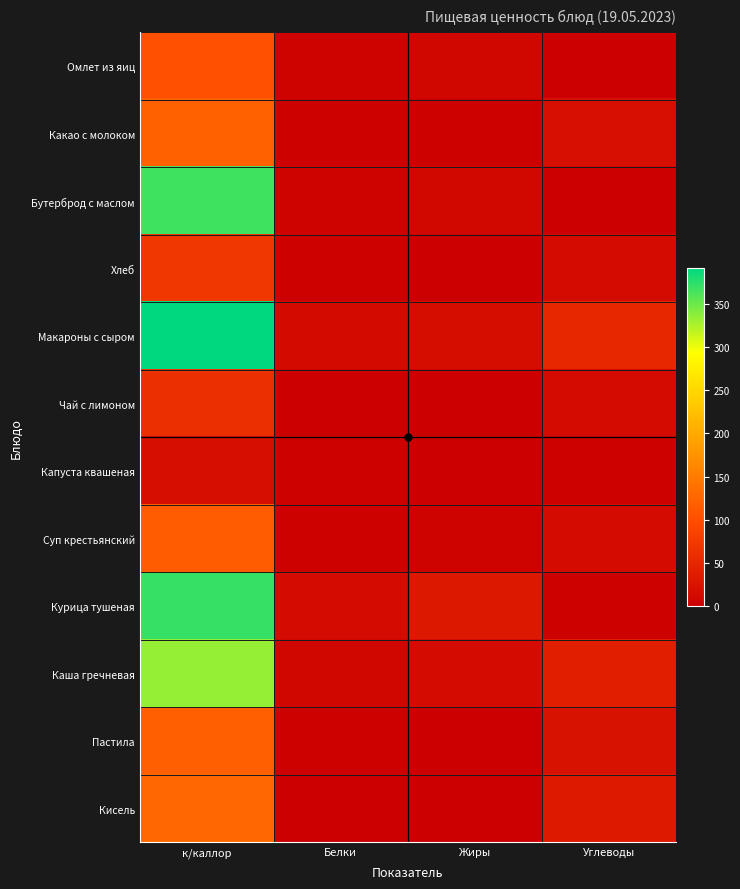

Reading left to right, transcribe all the data shown in this chart.

Омлет из яиц: к/каллор=101	Белки=5	Жиры=9	Углеводы=1
Какао с молоком: к/каллор=121	Белки=4	Жиры=4	Углеводы=20
Бутерброд с маслом: к/каллор=366	Белки=5	Жиры=12	Углеводы=0
Хлеб: к/каллор=71	Белки=2	Жиры=0	Углеводы=15
Макароны с сыром: к/каллор=391	Белки=14	Жиры=17	Углеводы=51
Чай с лимоном: к/каллор=61	Белки=0	Жиры=0	Углеводы=16
Капуста квашеная: к/каллор=19	Белки=2	Жиры=0	Углеводы=2
Суп крестьянский: к/каллор=114	Белки=2	Жиры=5	Углеводы=16
Курица тушеная: к/каллор=370	Белки=16	Жиры=32	Углеводы=4
Каша гречневая: к/каллор=333	Белки=9	Жиры=15	Углеводы=41
Пастила: к/каллор=119	Белки=4	Жиры=0	Углеводы=24
Кисель: к/каллор=129	Белки=0	Жиры=0	Углеводы=34